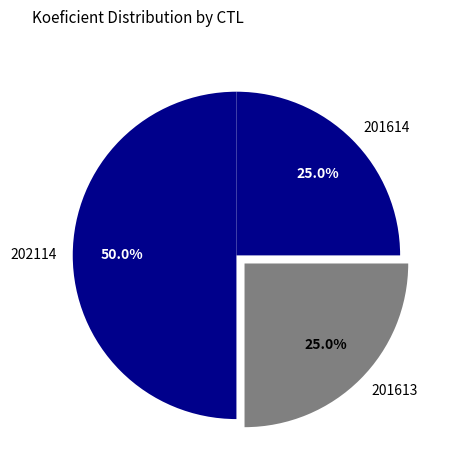

Approximately how many times larger is the value at 201613 compared to 202114?

0.5